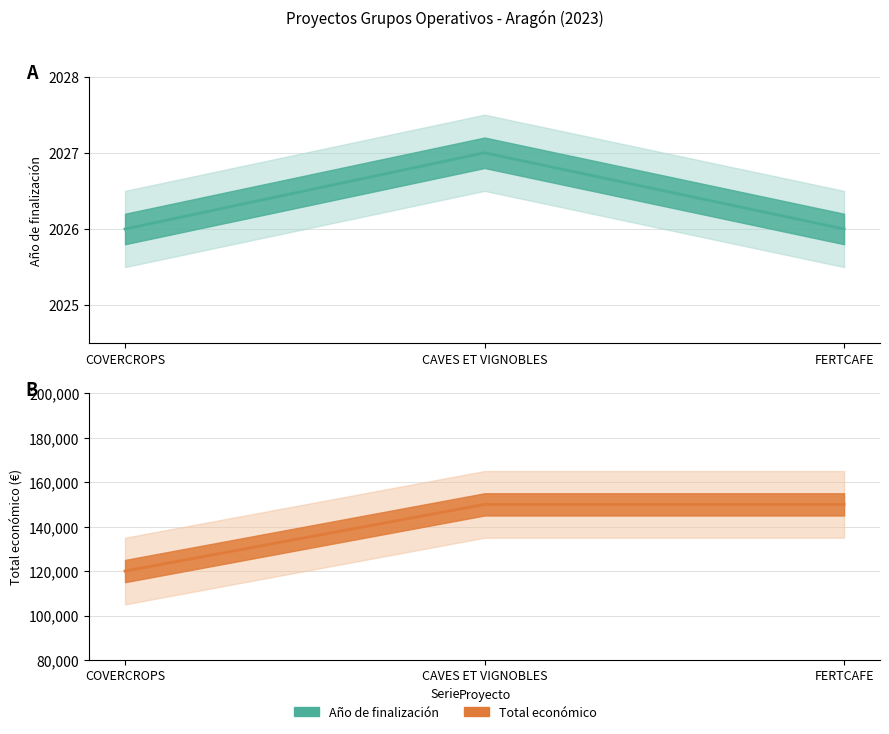

What are all the series names shown in the legend?

Año de finalización, Total económico